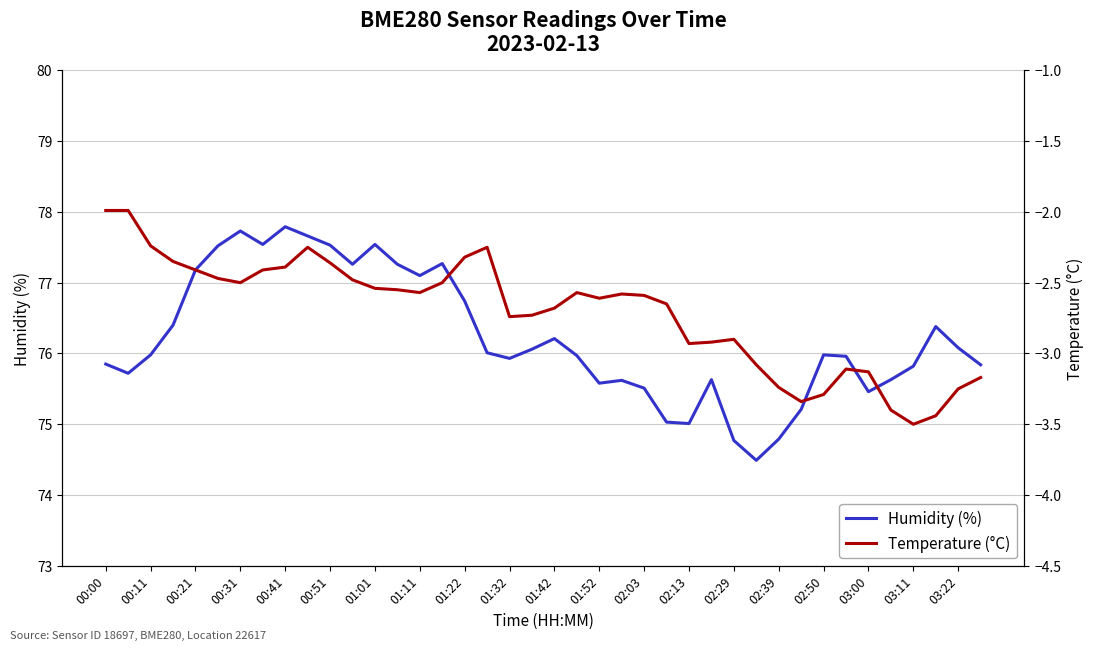

List the series in order of their peak value, highest first.

humidity, temperature